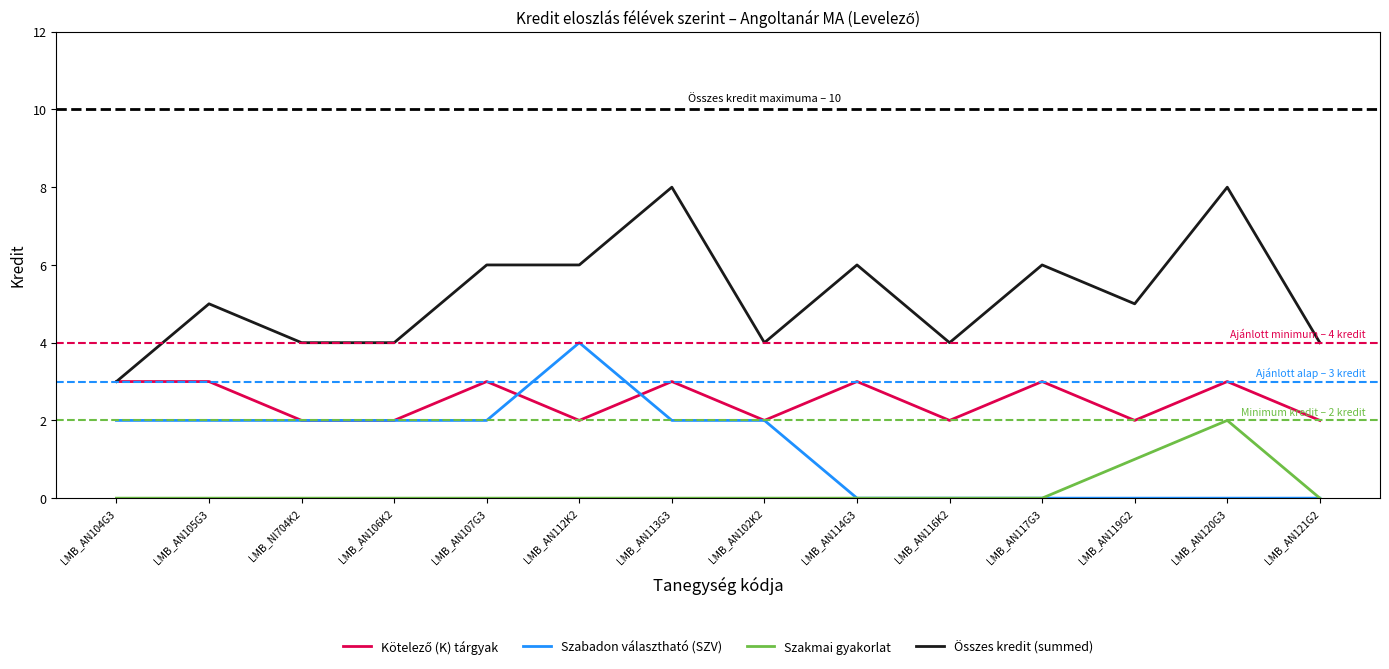

How many values in the Szabadon választható (SZV) series are below 2?

6